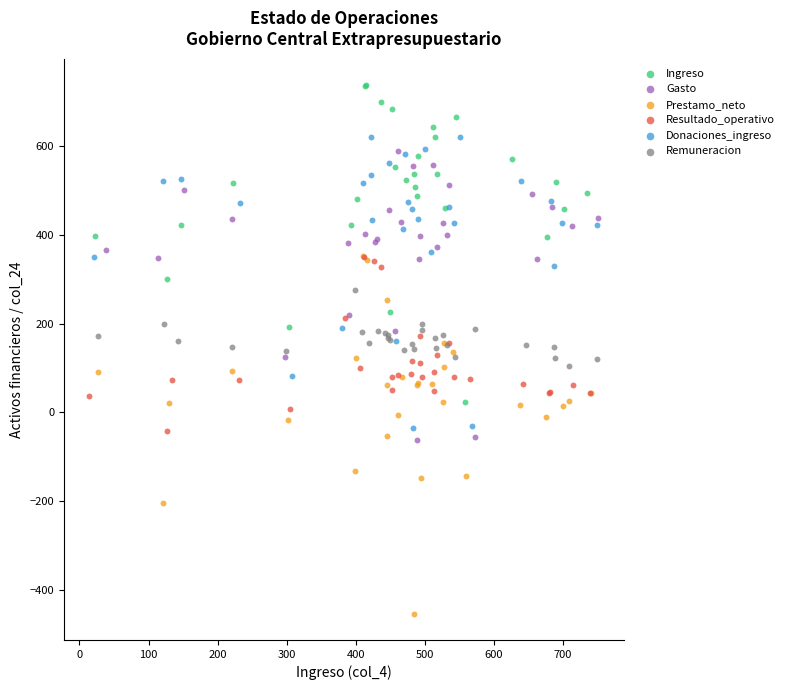

Which series contains the highest Y value?

Ingreso